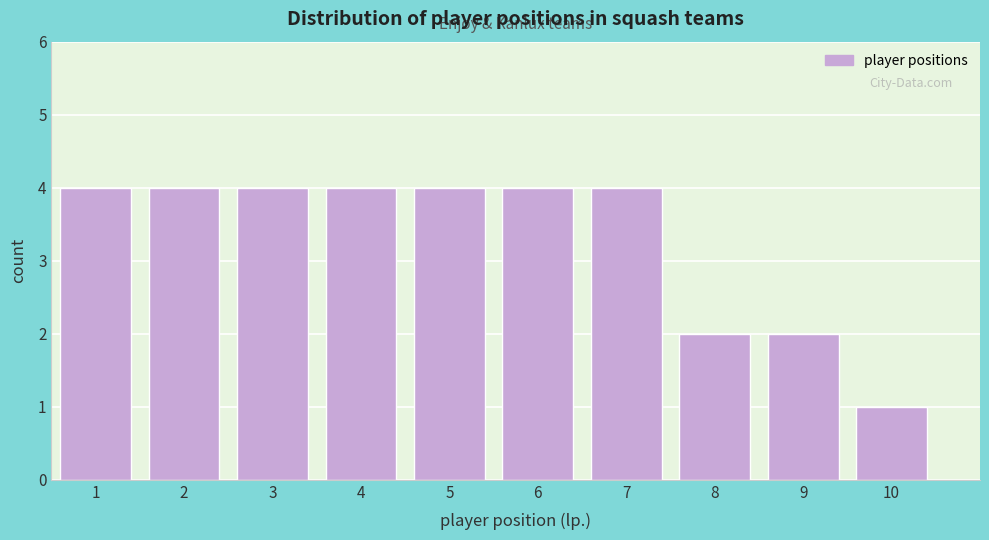

Reading left to right, list all the values displayed in this chart.

4	4	4	4	4	4	4	2	2	1